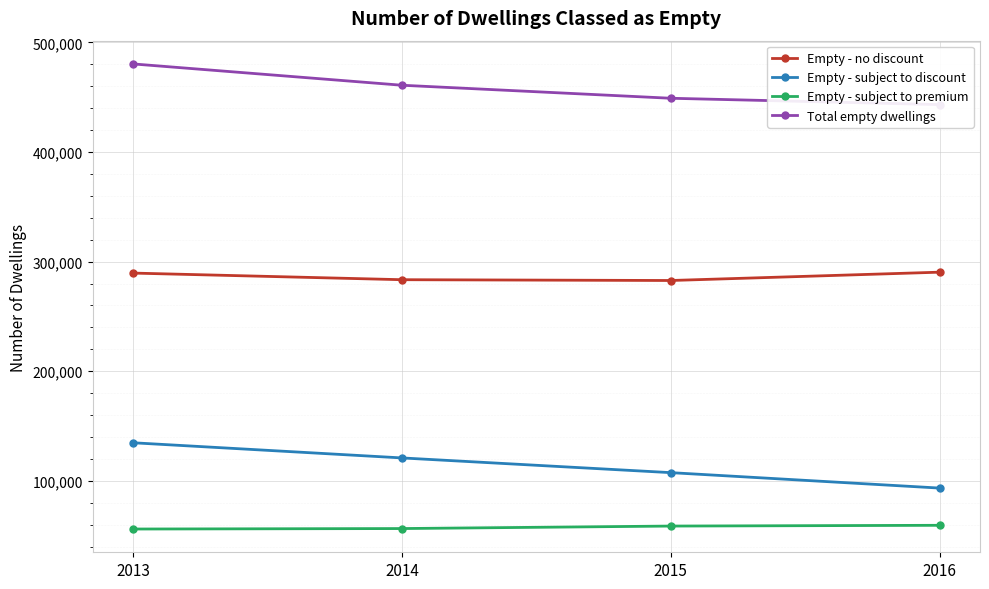

Is the value of Empty - no discount at 2014 greater than the value of Empty - subject to premium at 2015?

Yes